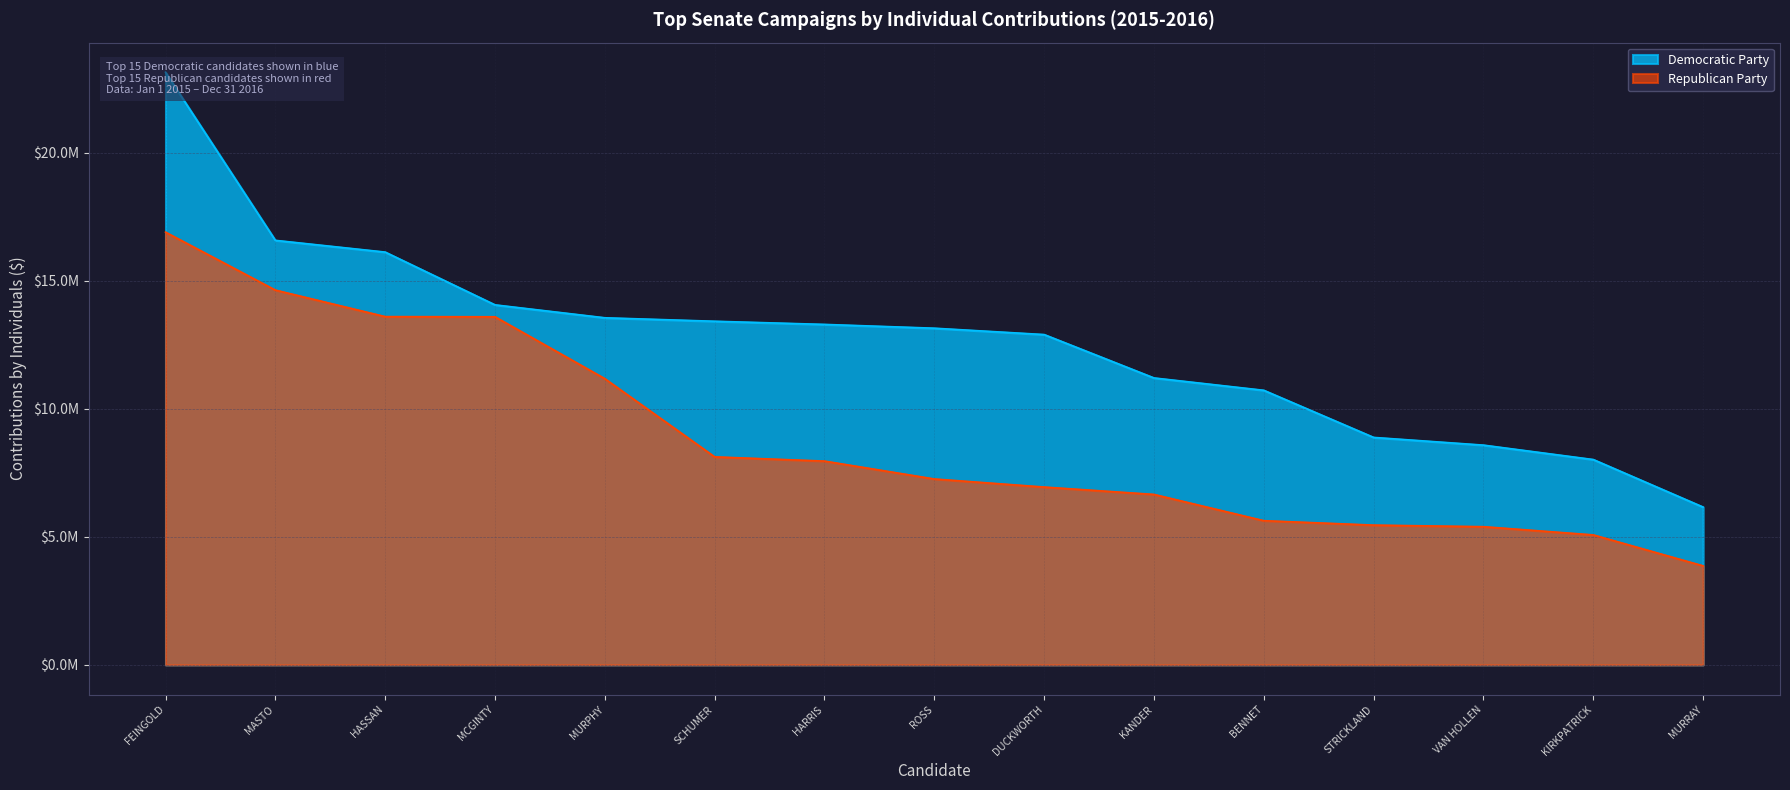

Reading right to left, extract all data points from this chart.

Democratic Party: 6164163	8021389	8584773	8885963	10726326	11209356	12903810	13152221	13300427	13423865	13559246	14064217	16125563	16584262	23150696
Republican Party: 3868268	5077684	5398553	5460172	5633053	6658523	6946893	7262247	7961159	8126193	11180567	13598704	13605413	14640881	16904627